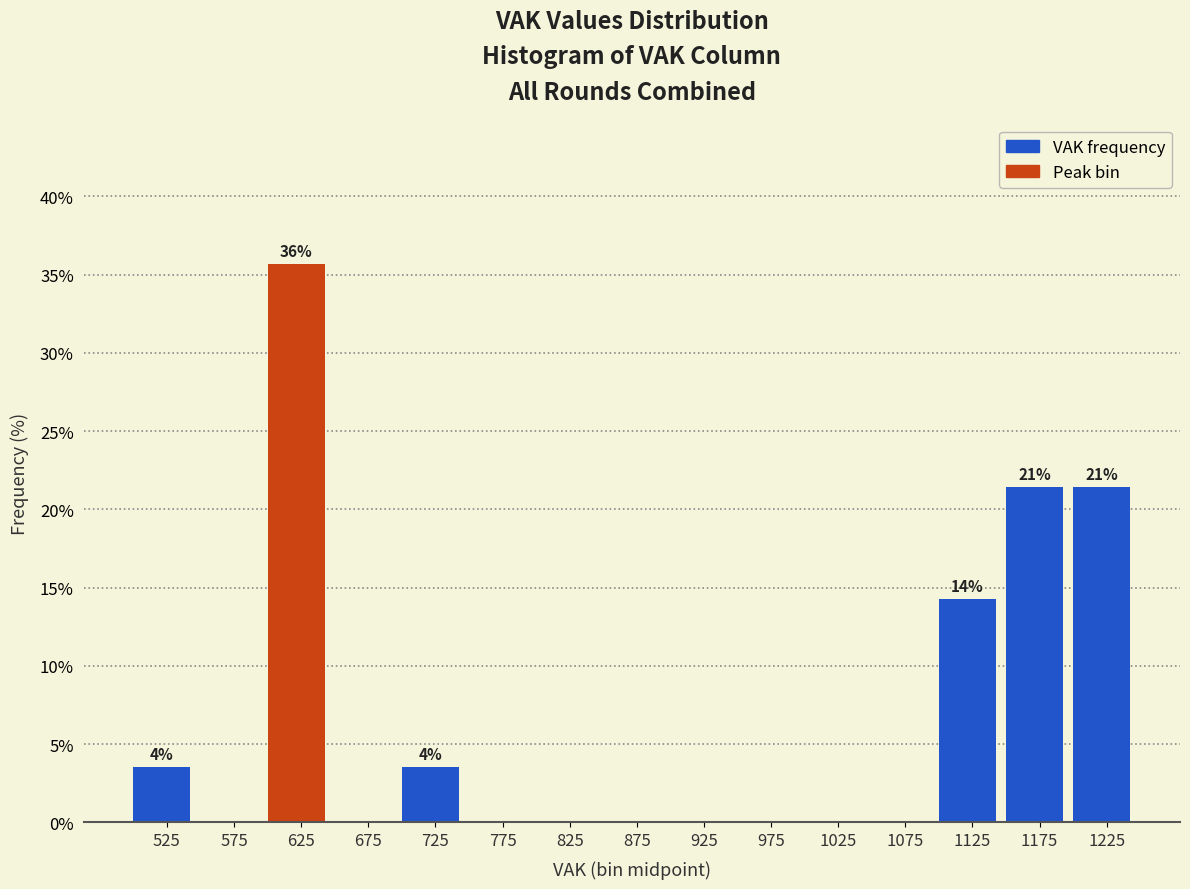

Over which range of the x-axis is the bar tallest?

600 to 650